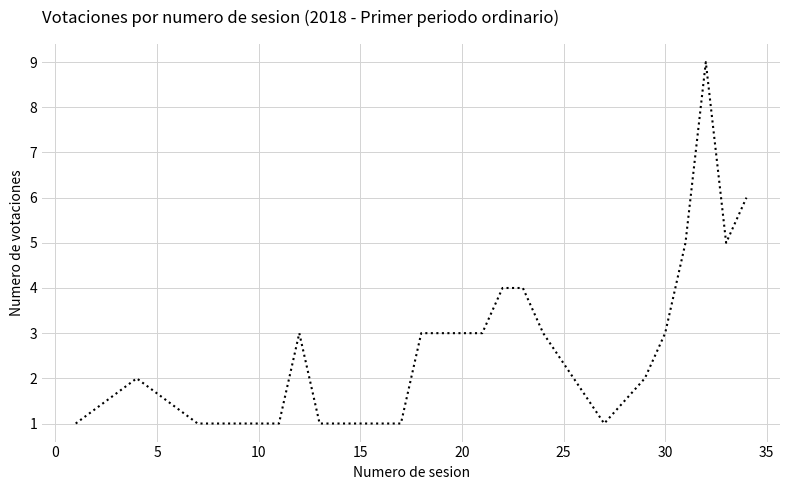

What is the greatest value displayed?

9